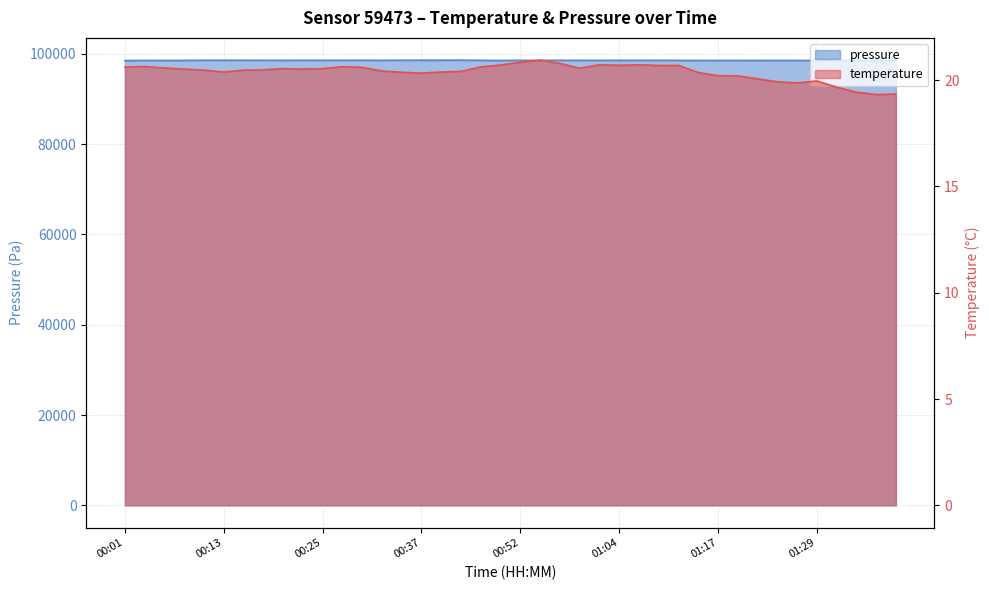

Which series has the largest range (max minus min)?

pressure_kpa